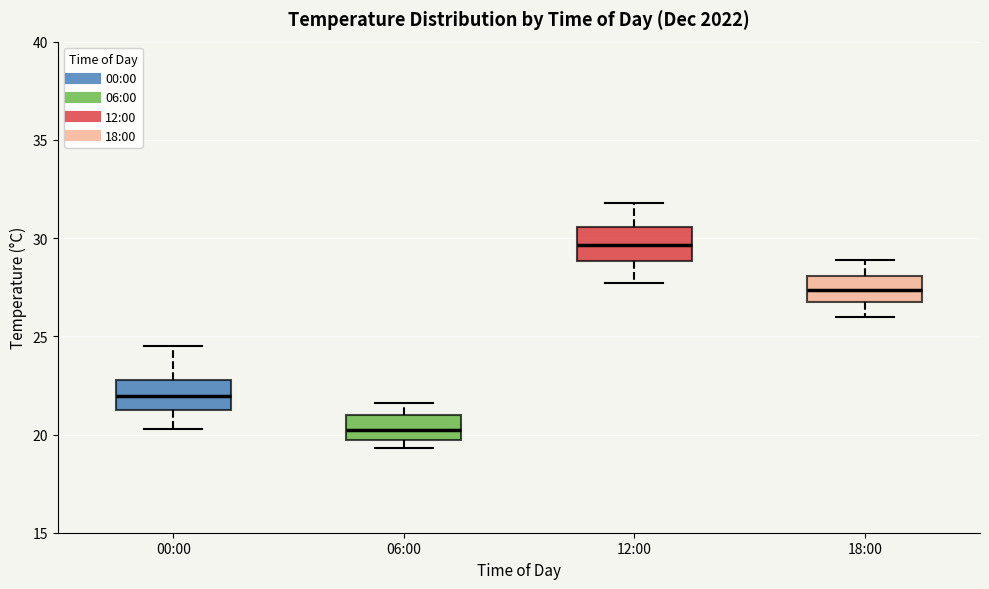

Reading left to right, transcribe this box plot: for each box, give where its median line is, the range the box spans, and where its two whiskers end, as read against the y-axis. The values are not printed on the chart, so give them approximately, as read against the axis.

00:00: median 22.0, box 21.0 to 23.0, whiskers 20.5 to 24.5
06:00: median 20.5, box 19.5 to 21.0, whiskers 19.5 (just below the box's lower edge) to 21.5
12:00: median 29.5, box 29.0 to 30.5, whiskers 27.5 to 32.0
18:00: median 27.5, box 26.5 to 28.0, whiskers 26.0 to 29.0